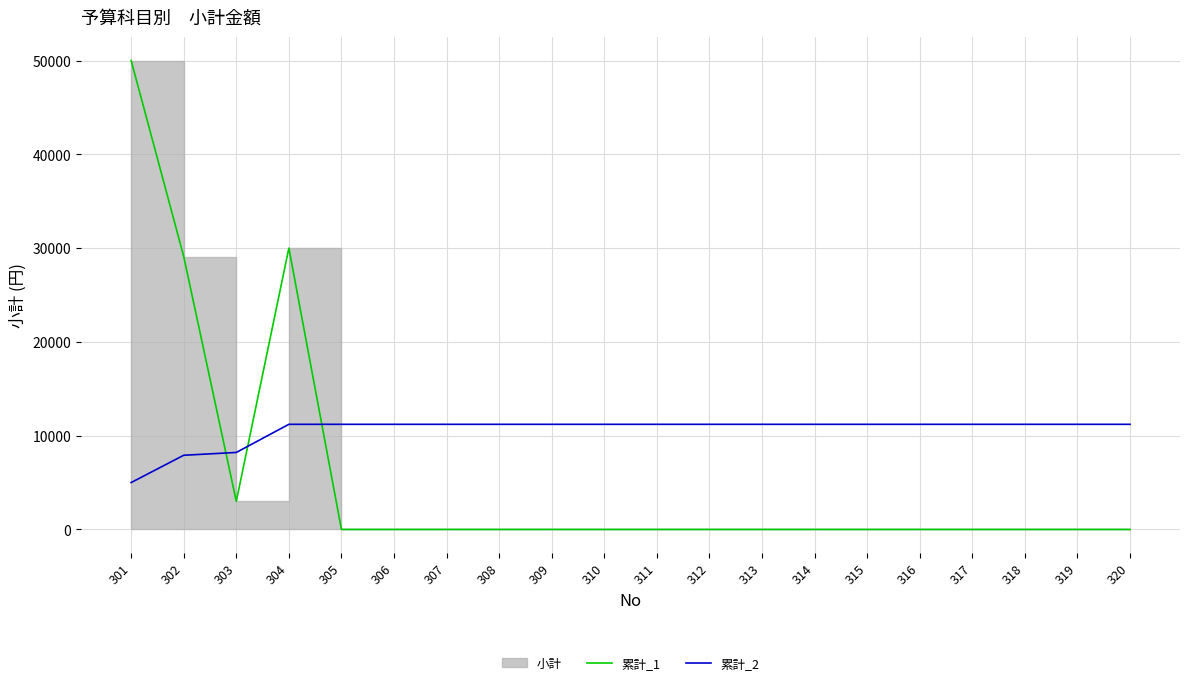

The 累計_1 series shows -19144 at 307. True or false?

False